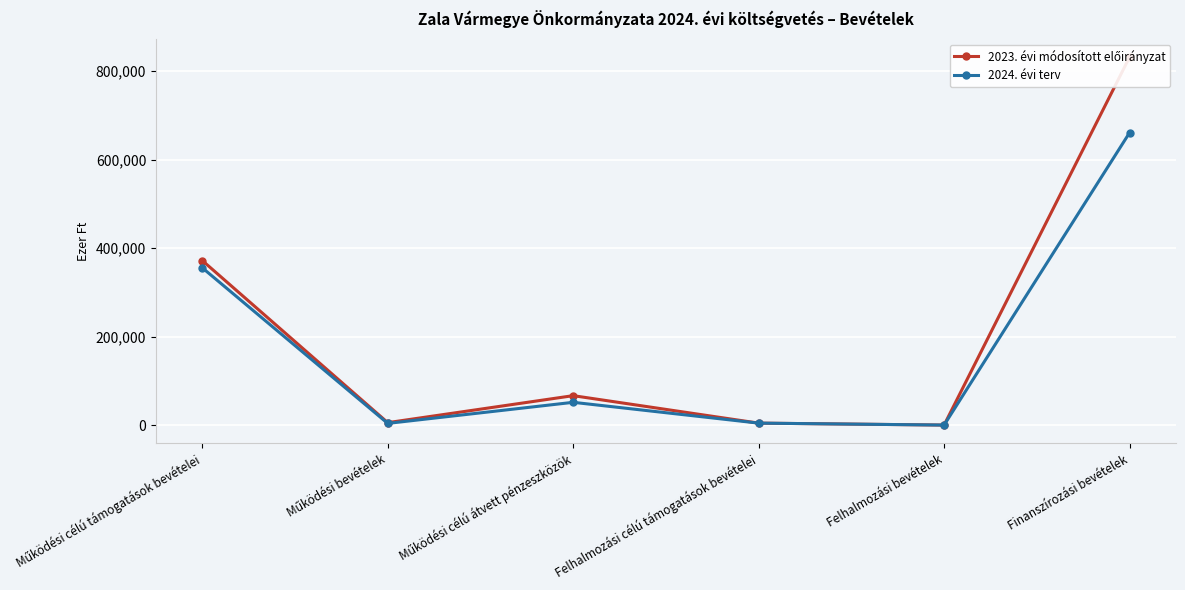

What position from the right is Felhalmozási célú támogatások bevételei?

3